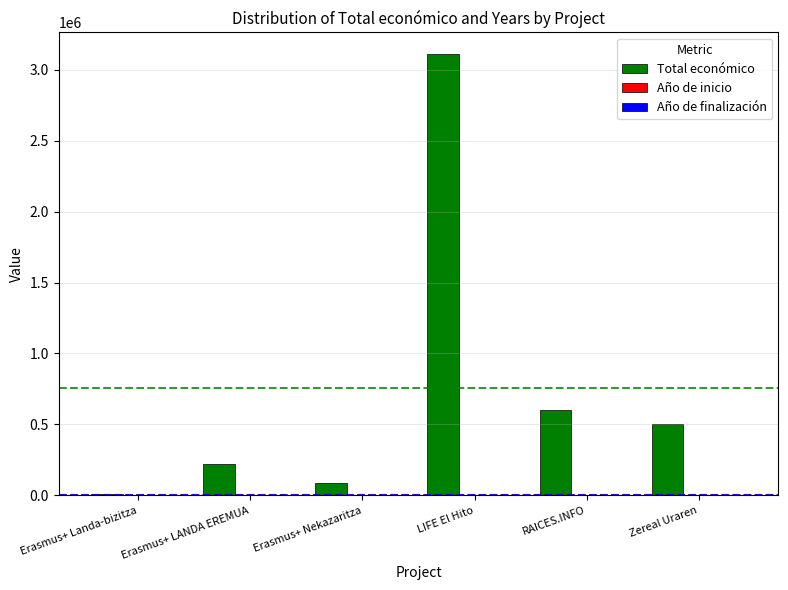

Where does the Total económico series first go above 499930?

LIFE El Hito